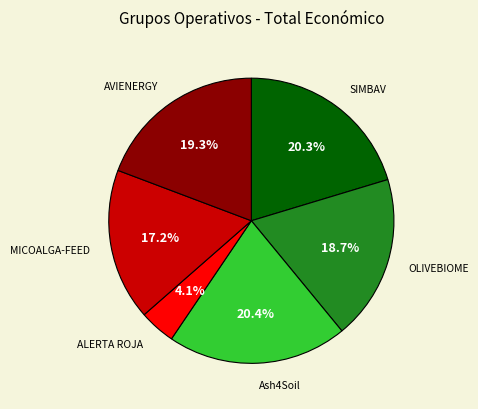

Do MICOALGA-FEED and AVIENERGY together represent more than half of the pie?

No